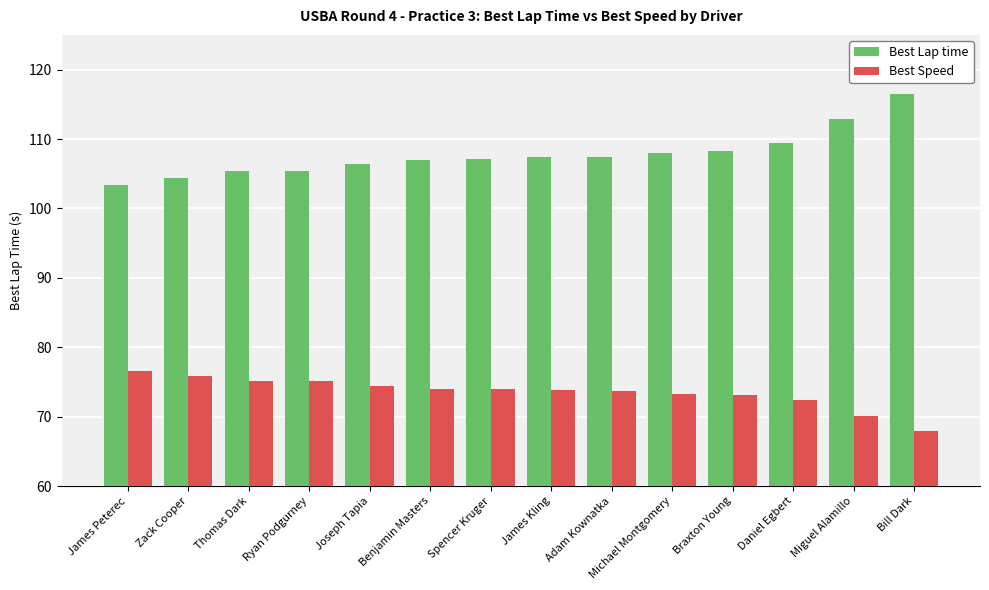

How many groups of bars are there?

14